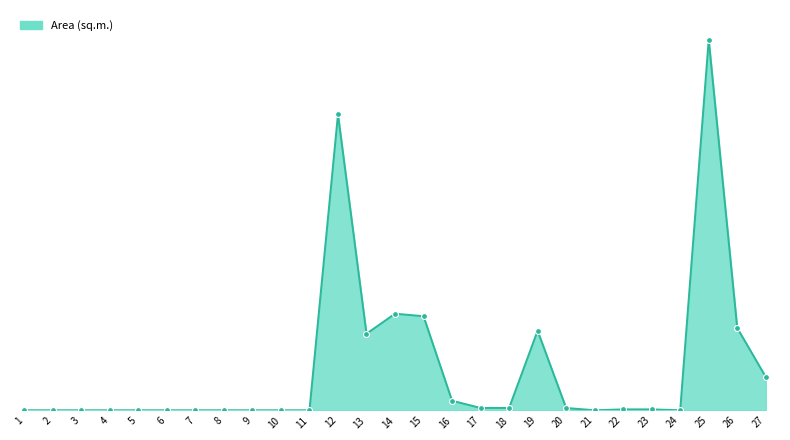

Between 21 and 4, which is larger?

4